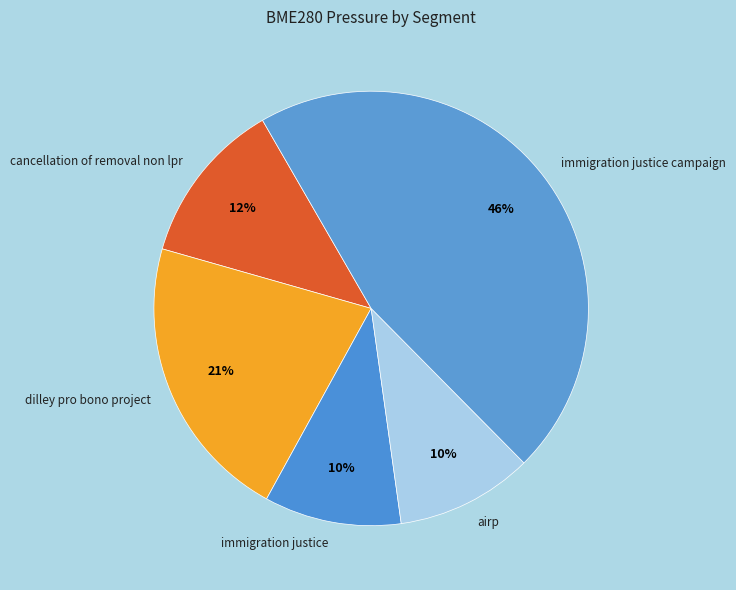

Does any single category account for the majority?

No